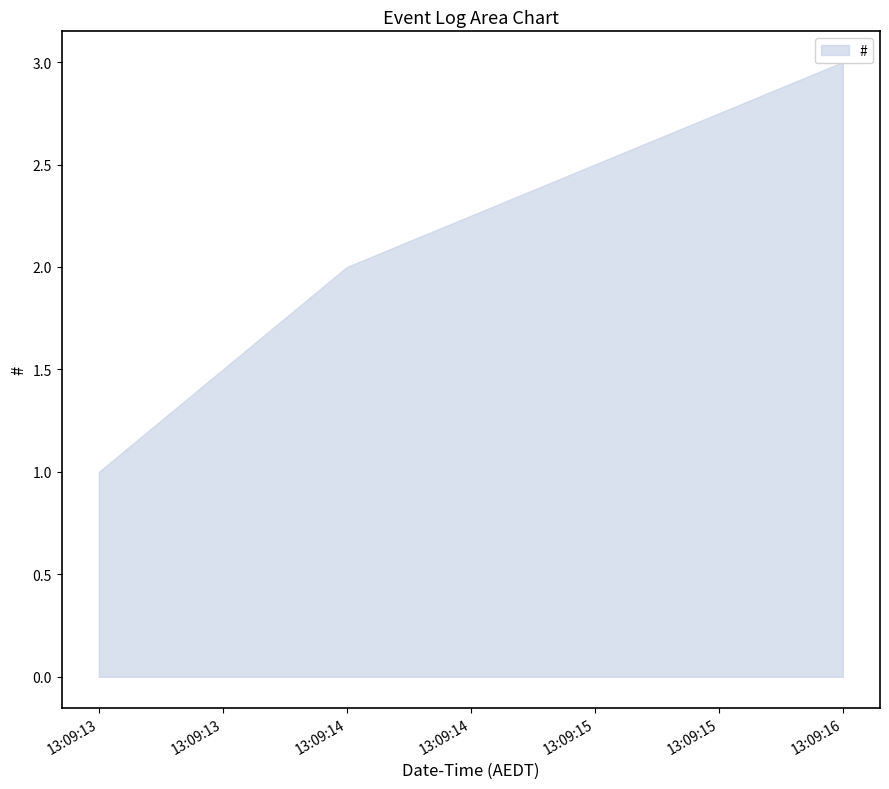

How many values are between 1 and 3?

3